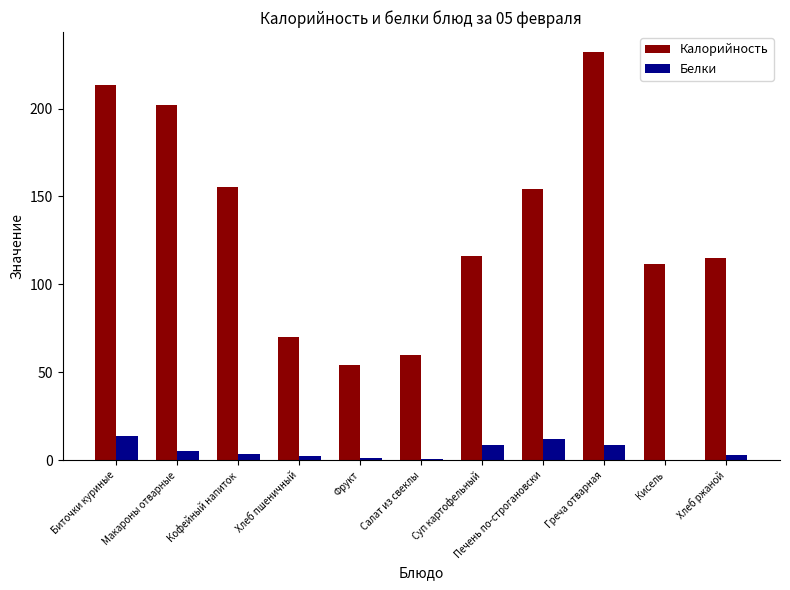

Are the bars grouped side by side (vs. stacked)?

Yes